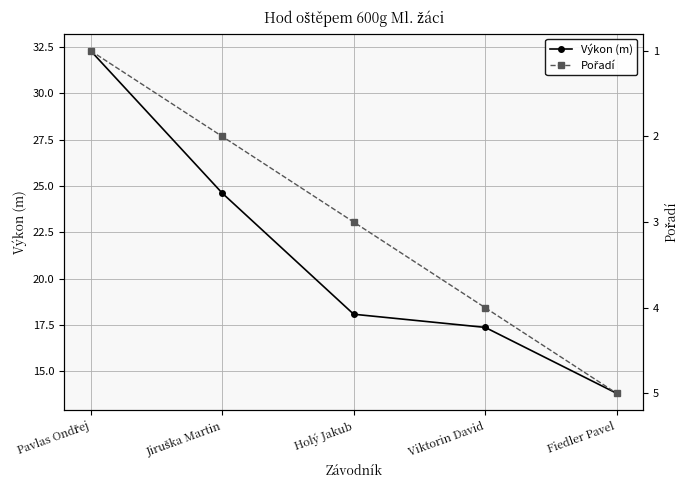

What is the average value of the Výkon (m) series?

21.2